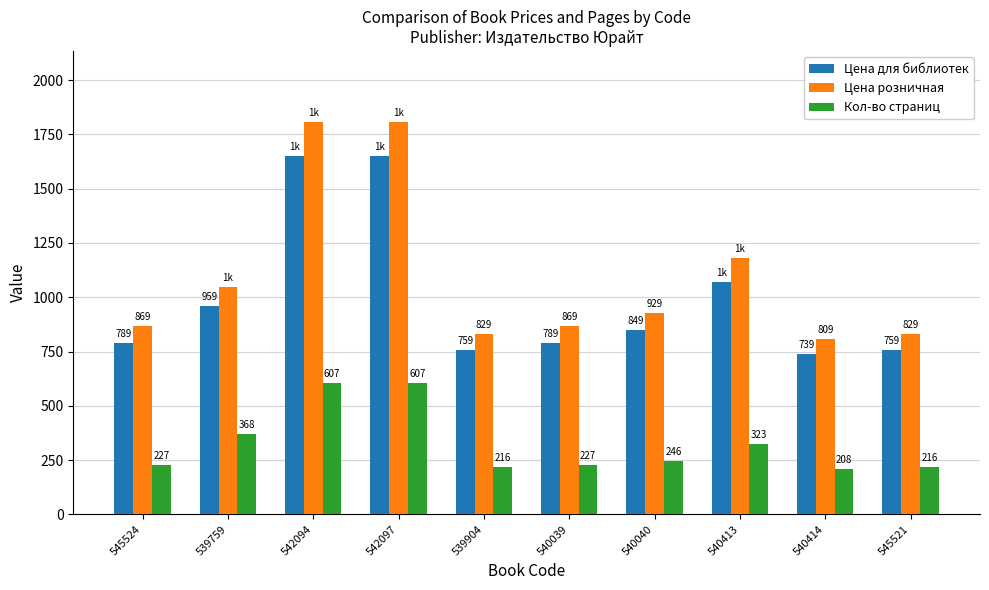

What is the difference between the second highest and minimum values in the Цена розничная series?

1000